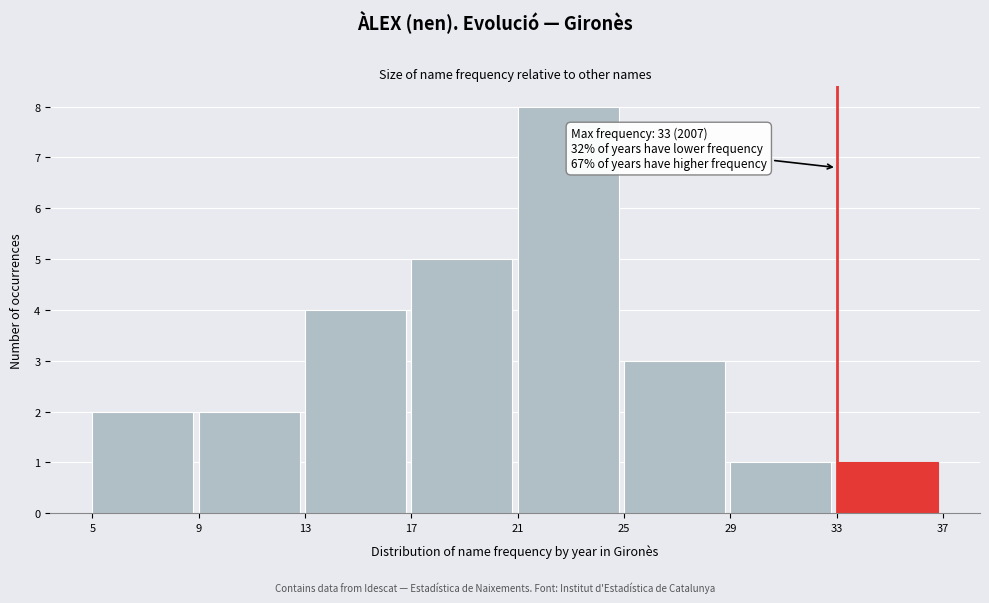

Over which range of the x-axis is the bar tallest?

21 to 25